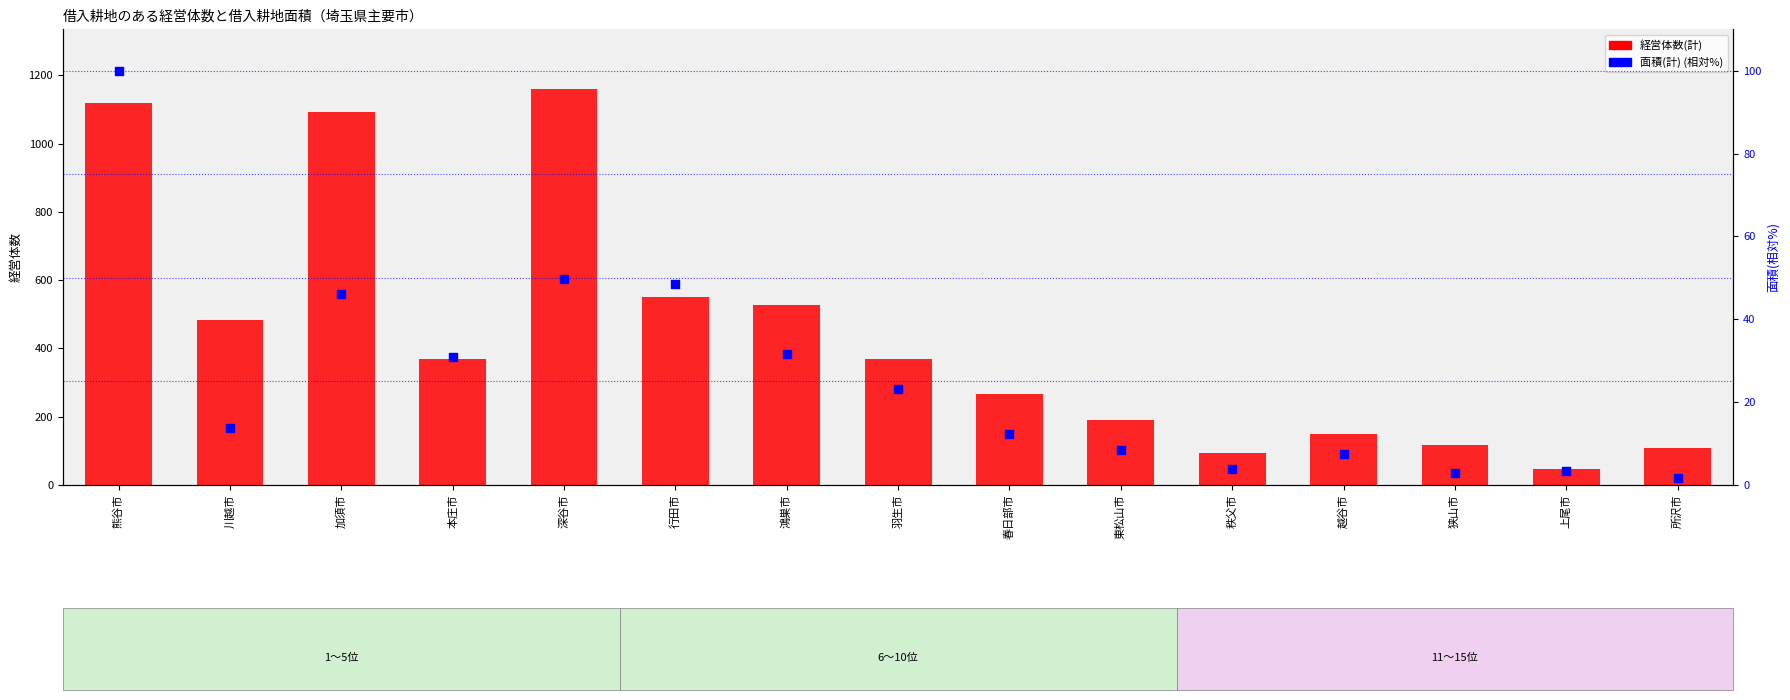

What are all the series names shown in the legend?

経営体数(計), 面積(計) (相対%)